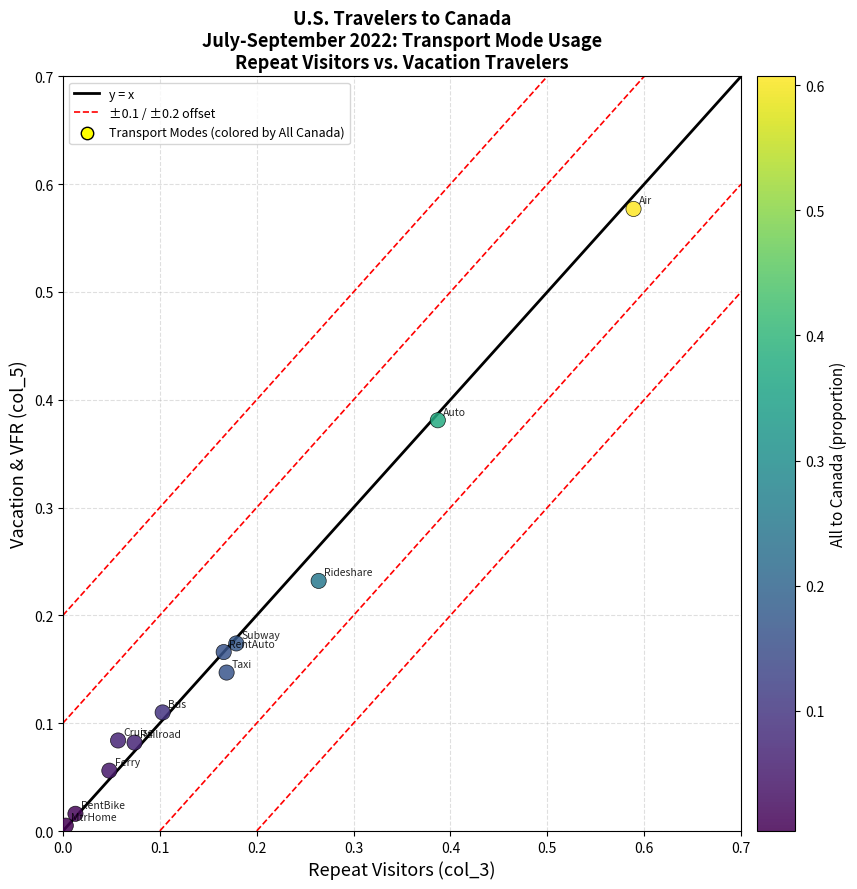

Count the number of points in this scatter plot.

12